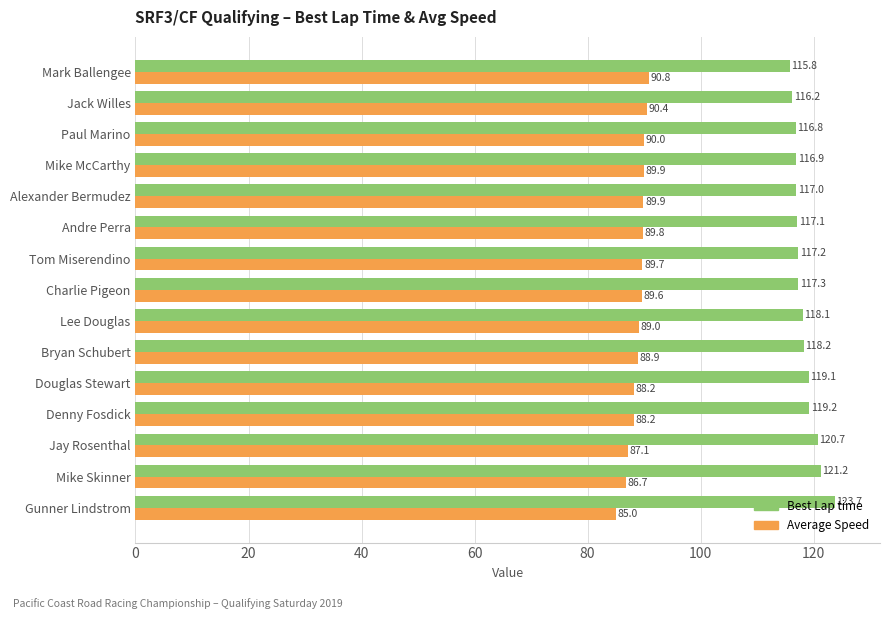

Which series changed the most between Gunner Lindstrom and Mike Skinner?

Best Lap time